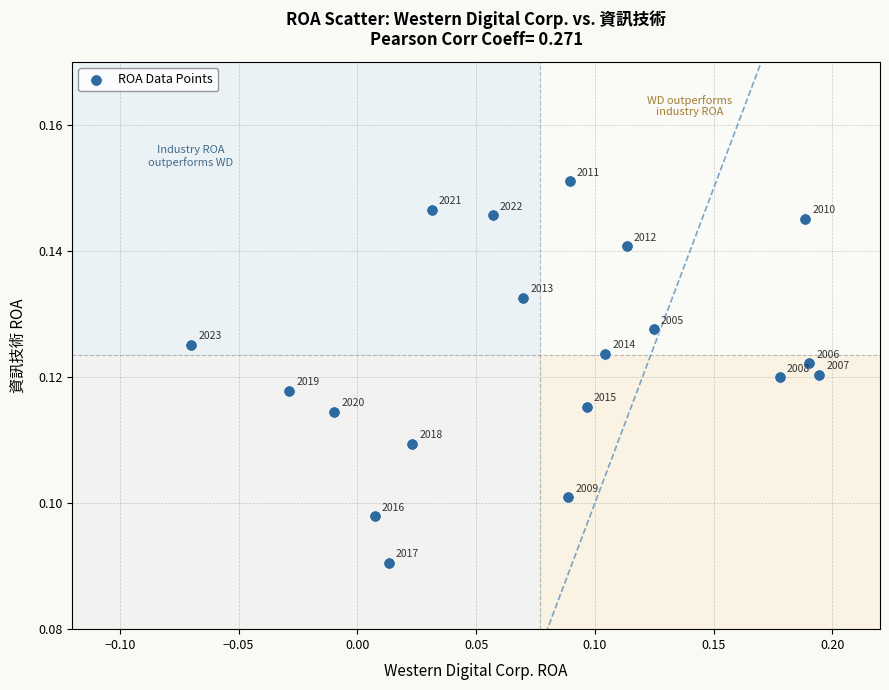

What is the range of X values (max minus min)?

0.3